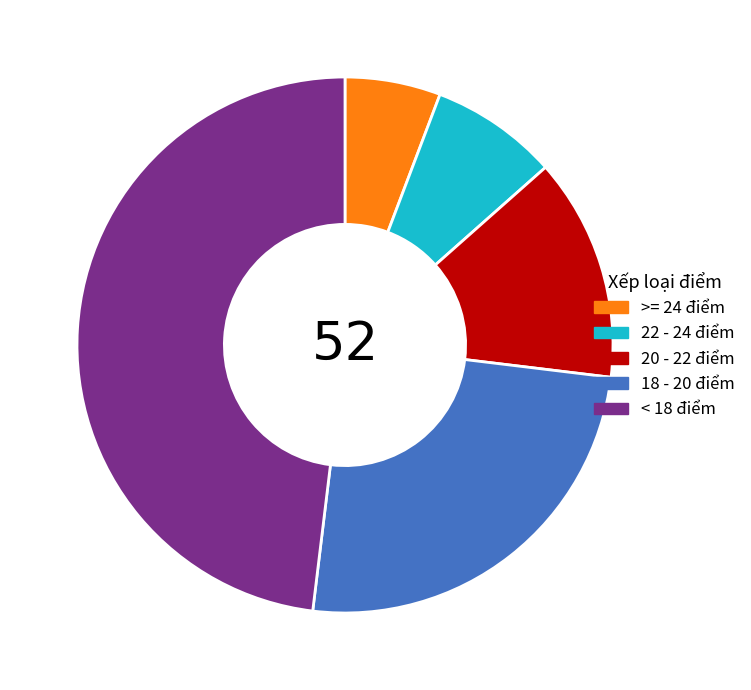

Rank the categories by value from highest to lowest.

< 18 điểm, 18 - 20 điểm, 20 - 22 điểm, 22 - 24 điểm, >= 24 điểm